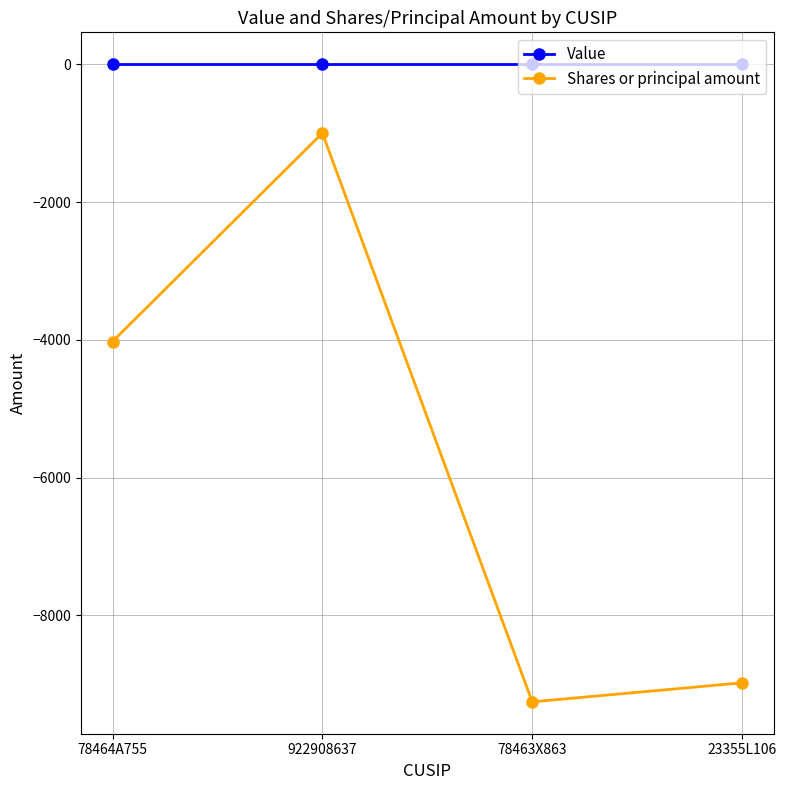

What are all the series names shown in the legend?

Value, Shares or principal amount